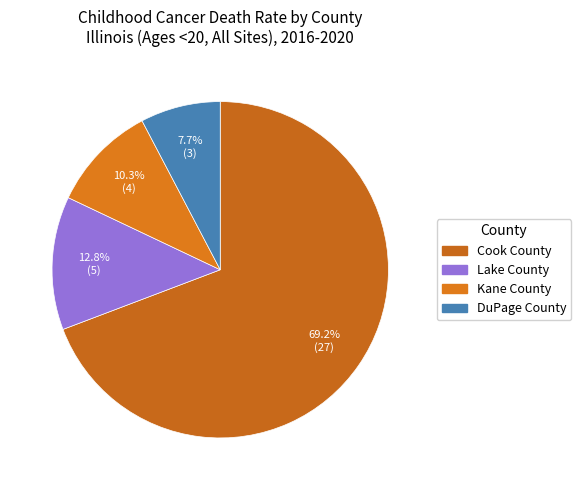

What percentage is the Lake County slice, to the nearest percent?

13%